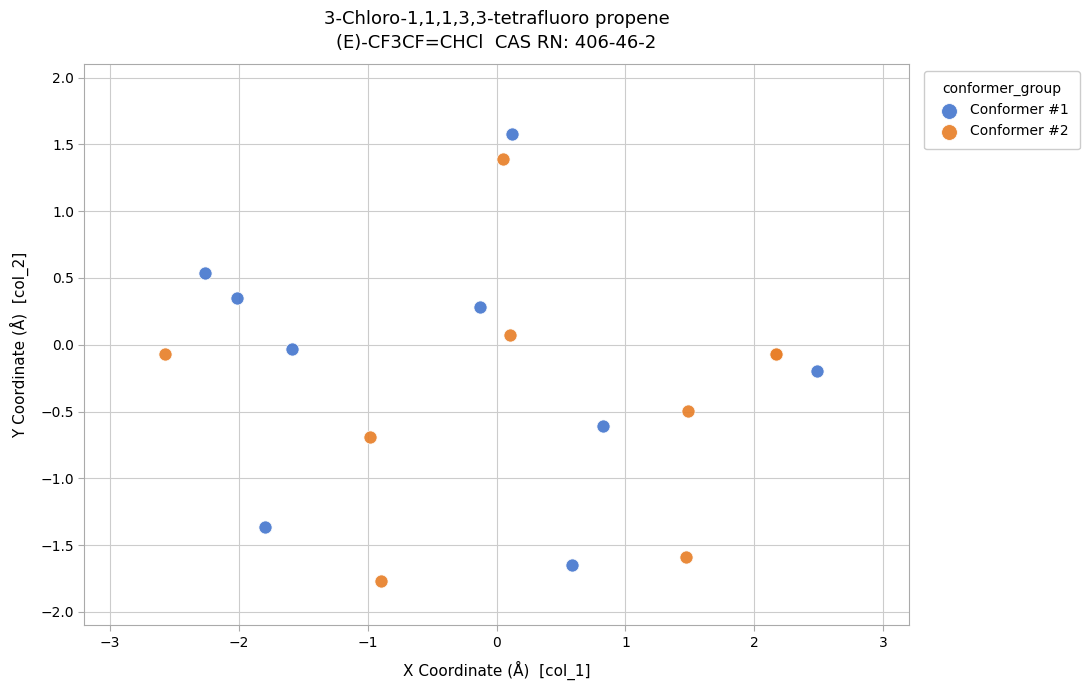

Which series has the largest Y range (max minus min)?

Conformer #1